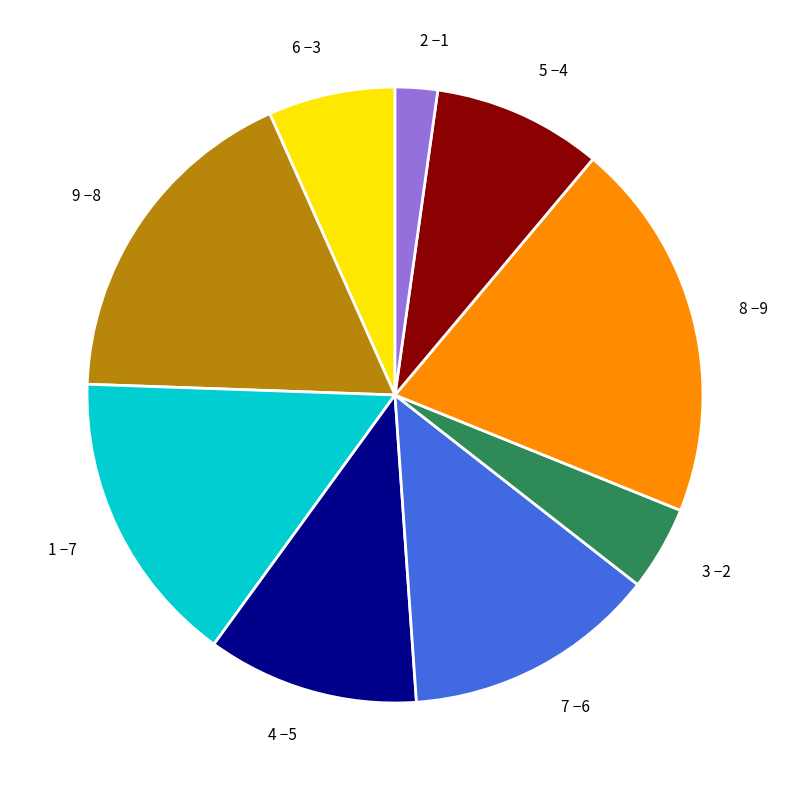

What is the smallest slice in the pie chart?

2